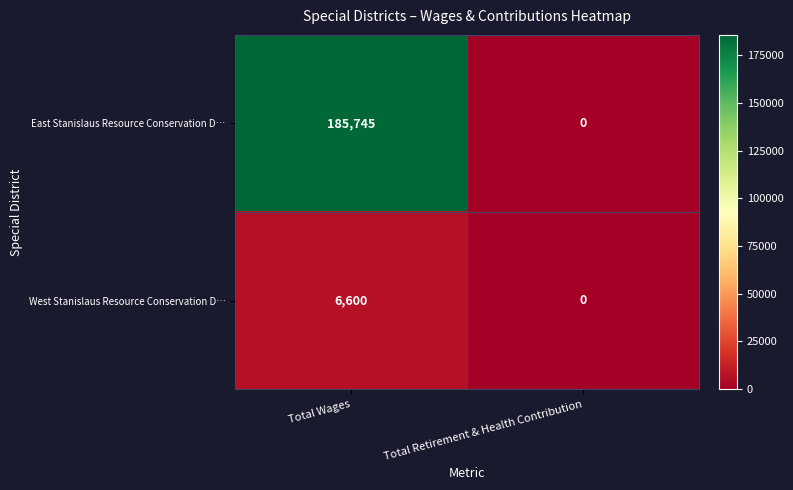

List the series in order of their peak value, lowest first.

West Stanislaus Resource Conservation D…, East Stanislaus Resource Conservation D…